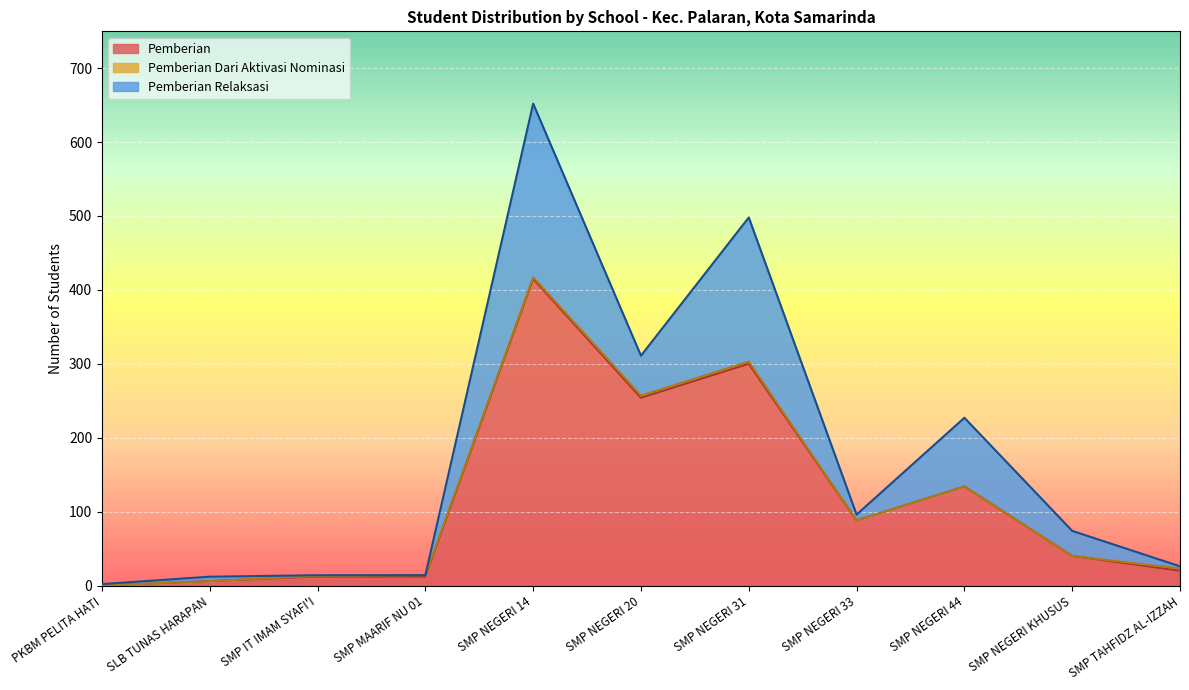

Where is the first local minimum for Pemberian?

SMP NEGERI 20